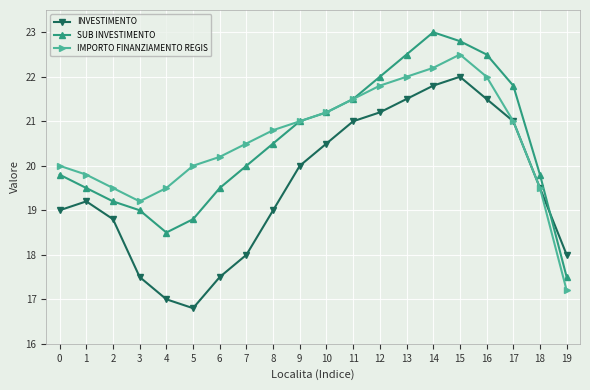

What is the maximum value shown in the chart?

23.0